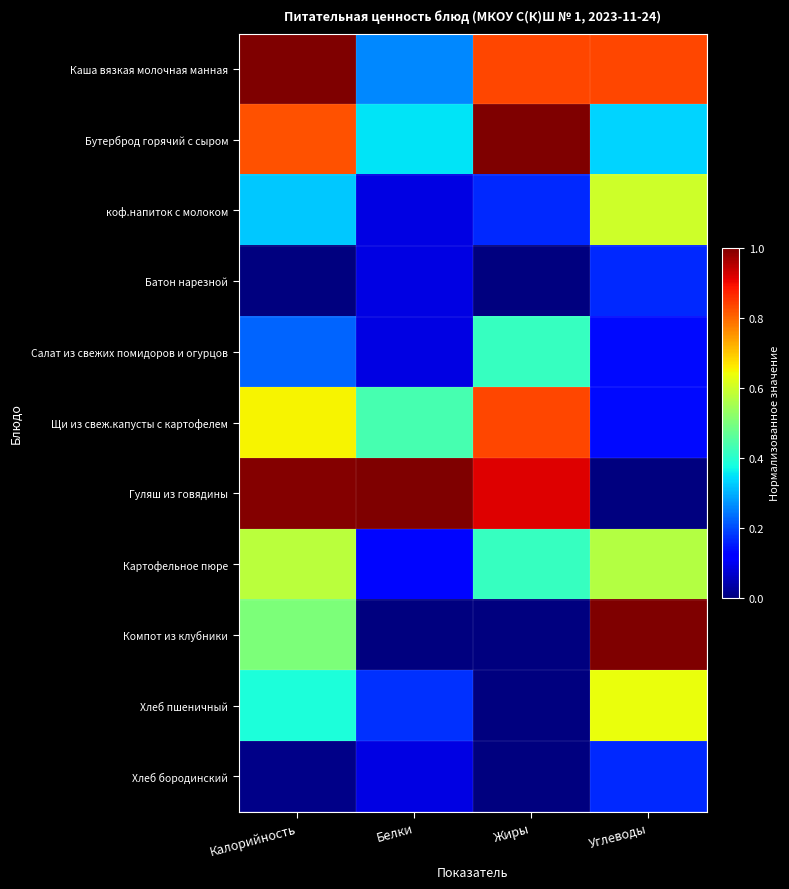

Which series has the widest spread of values?

Гуляш из говядины